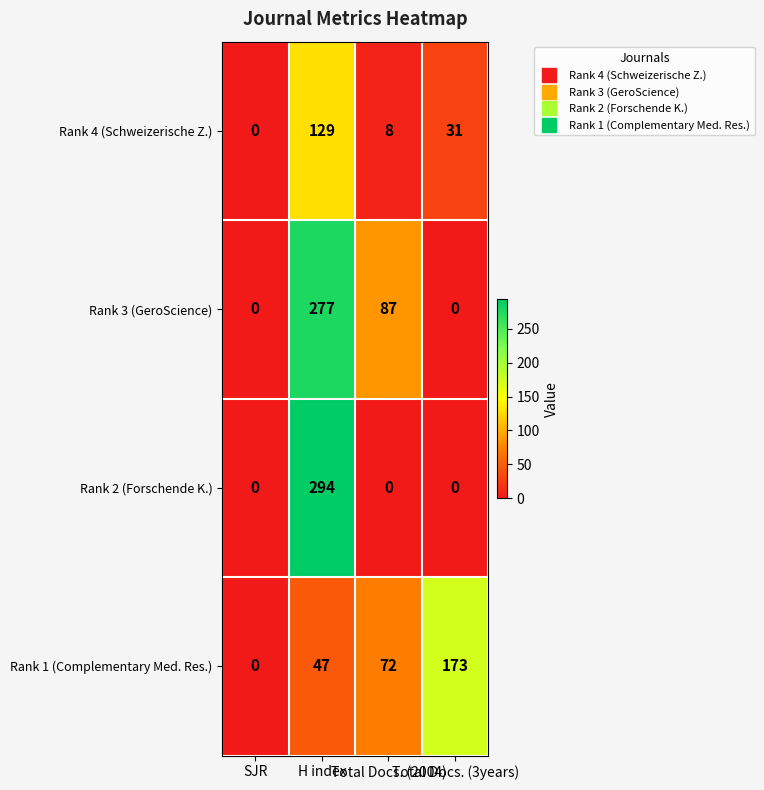

Which series has the largest range (max minus min)?

Rank 2 (Forschende K.)